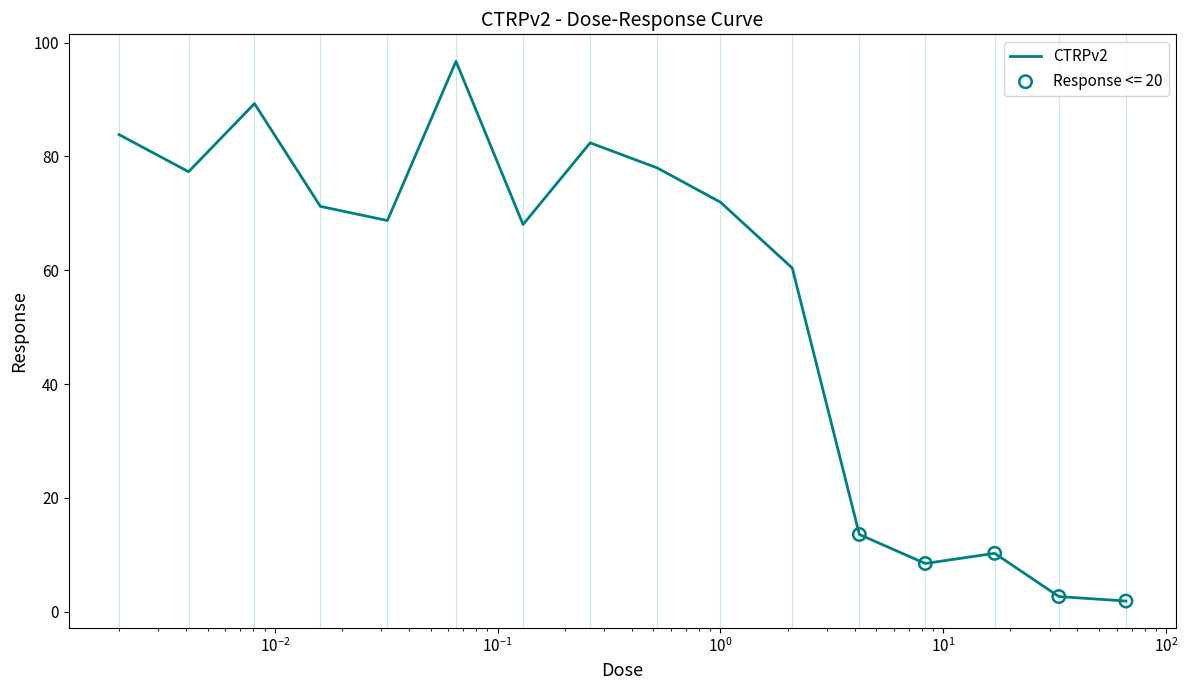

What is the maximum value shown in the chart?

96.7